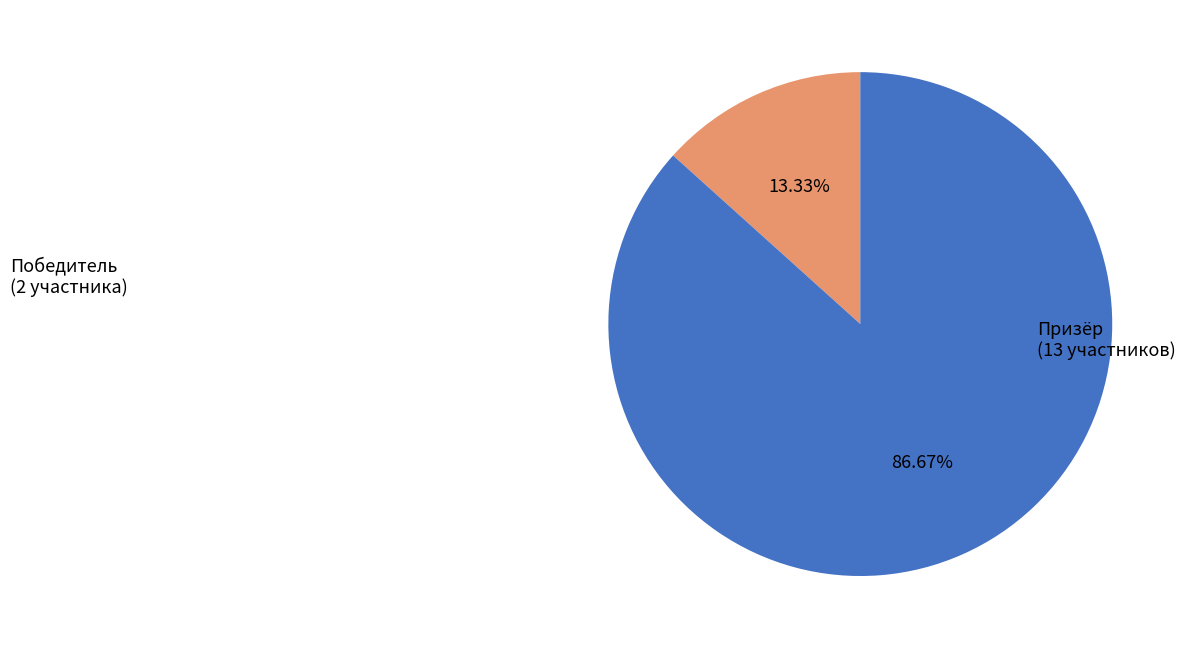

To the nearest percent, what is the difference between the largest and smallest slice percentages?

73%